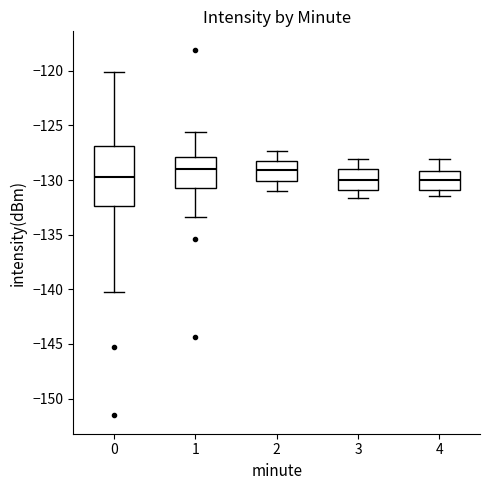

Reading left to right, transcribe this box plot: for each box, give where its median line is, the range the box spans, and where its two whiskers end, as read against the y-axis. The values are not printed on the chart, so give them approximately, as read against the axis.

0: median -130.0, box -132.5 to -127.0, whiskers -140.0 to -120.0
1: median -129.0, box -130.5 to -128.0, whiskers -133.5 to -125.5
2: median -129.0, box -130.0 to -128.0, whiskers -131.0 to -127.5
3: median -130.0, box -131.0 to -129.0, whiskers -131.5 to -128.0
4: median -130.0, box -131.0 to -129.0, whiskers -131.5 to -128.0